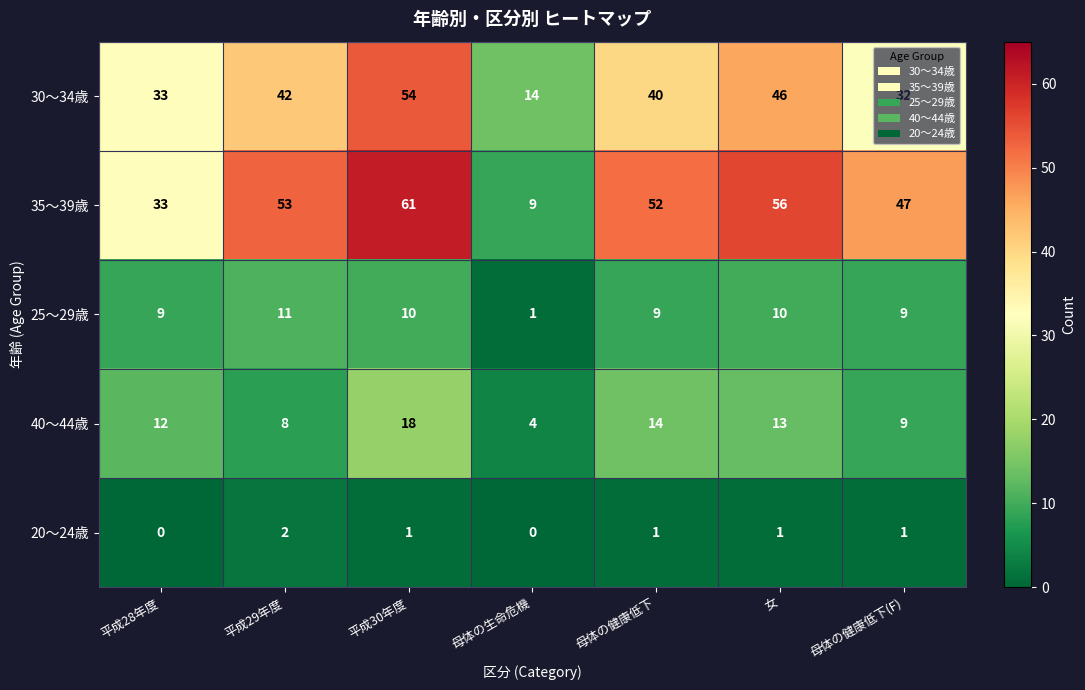

Which series has the largest total across all categories?

35～39歳